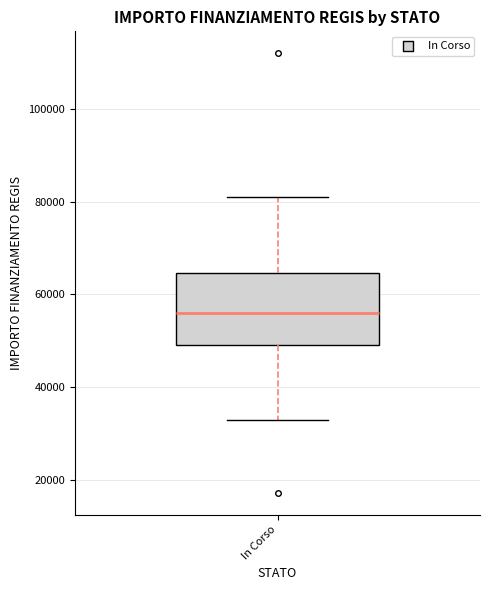

Where is the lower edge of the box for In Corso on the y-axis? The values are not printed on the chart, so give them approximately, as read against the axis.

50000